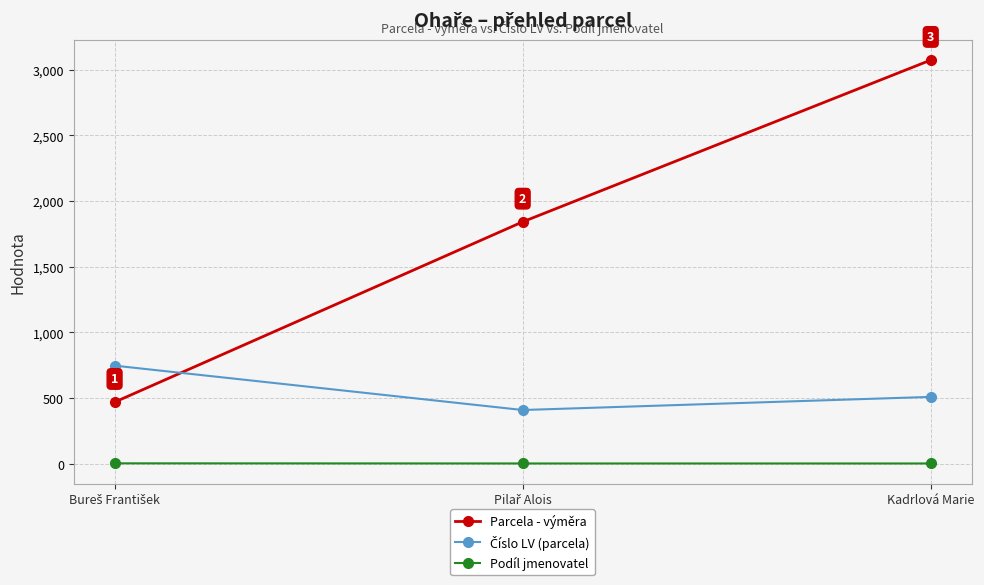

At which category does the chart reach its peak across all series?

Kadrlová Marie